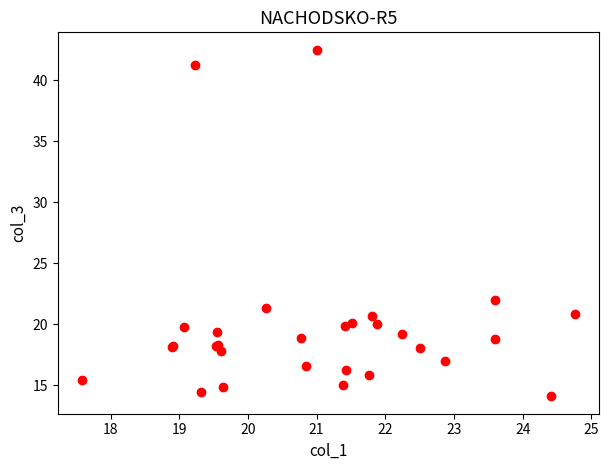

What Y value in the scatter plot is closest to 28?

22.0